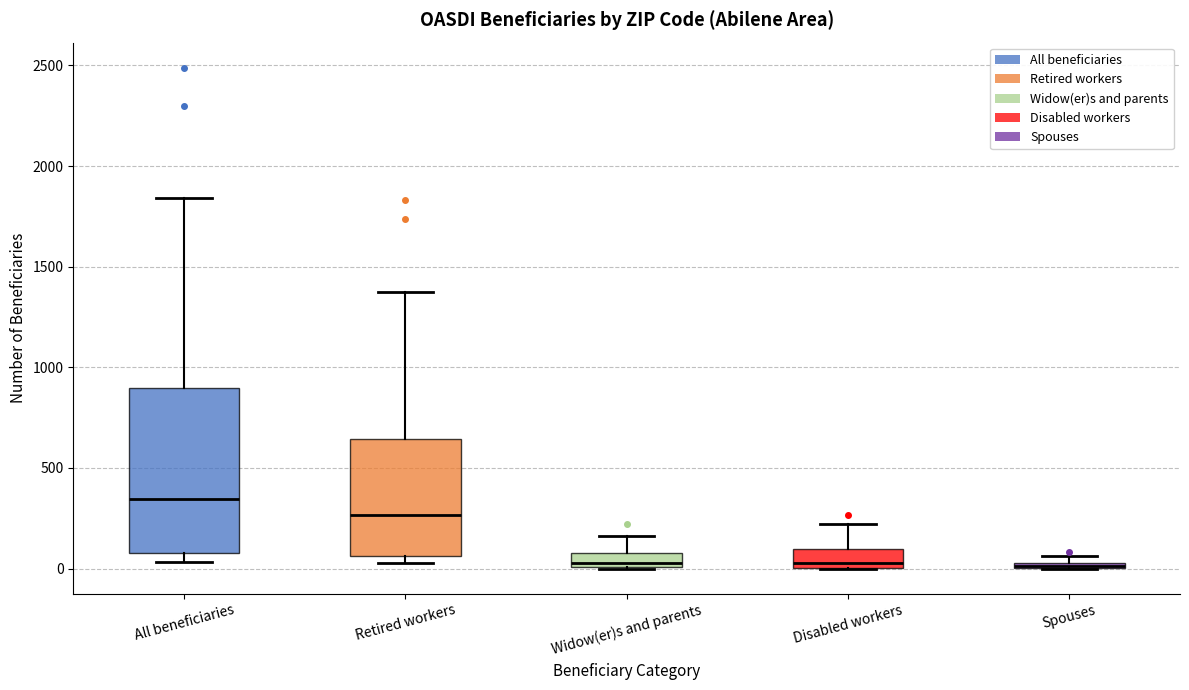

Which box is the tallest, from its lower edge to its upper edge?

All beneficiaries